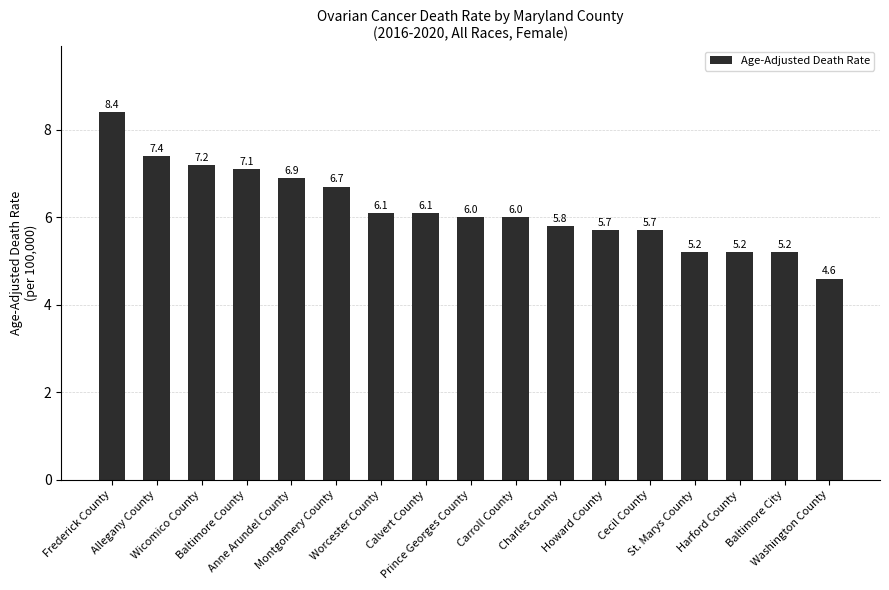

What is the sum of the values at Harford County and Allegany County?

12.6